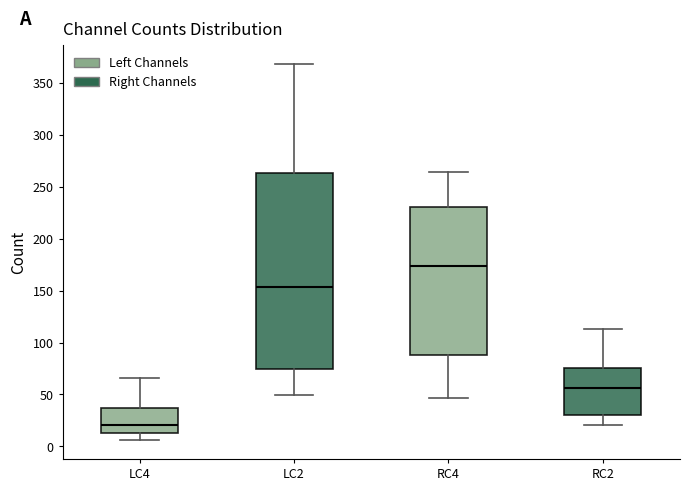

Reading left to right, read every box against the y-axis: the position of its median line, the range the box covers, and the ends of its whiskers. The values are not printed on the chart, so give them approximately, as read against the axis.

LC4: median 20, box 15 to 35, whiskers 5 to 65
LC2: median 155, box 75 to 265, whiskers 50 to 370
RC4: median 175, box 90 to 230, whiskers 45 to 265
RC2: median 55, box 30 to 75, whiskers 20 to 115